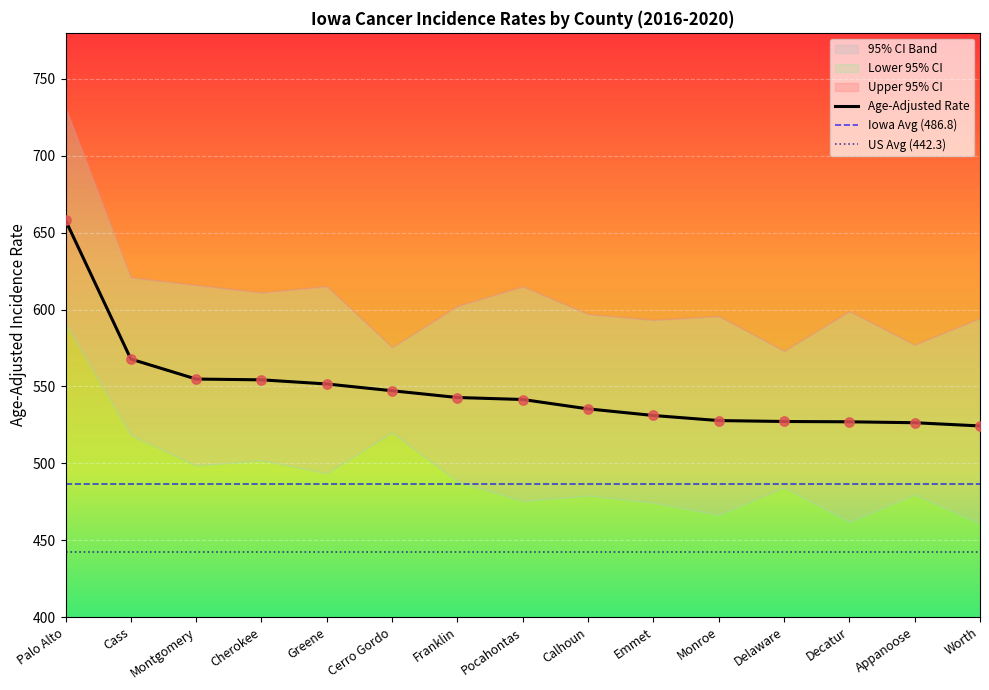

What is the total value across all series at Franklin?

1633.4